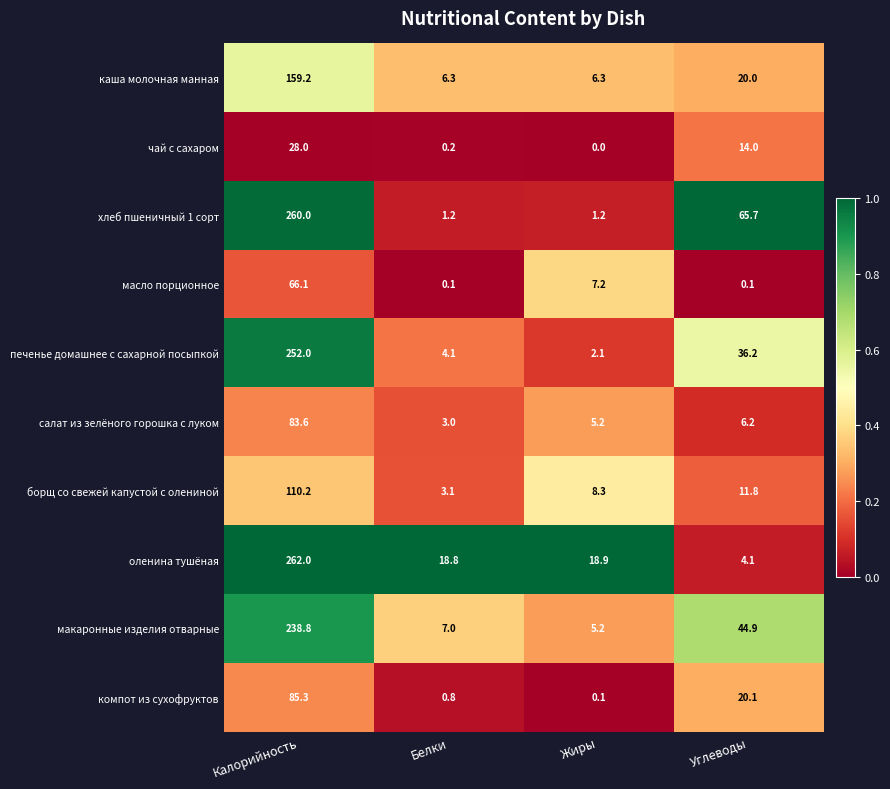

What is the difference between the highest and lowest values at Жиры?

18.9